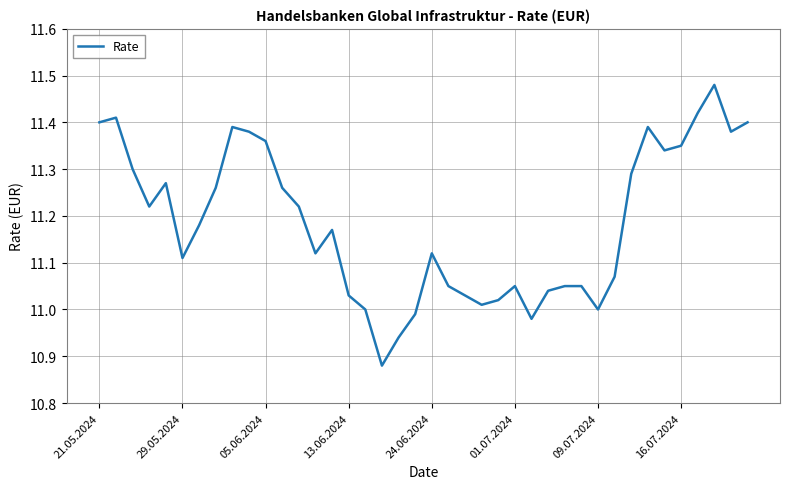

The value at 13.06.2024 is 16.2. True or false?

False